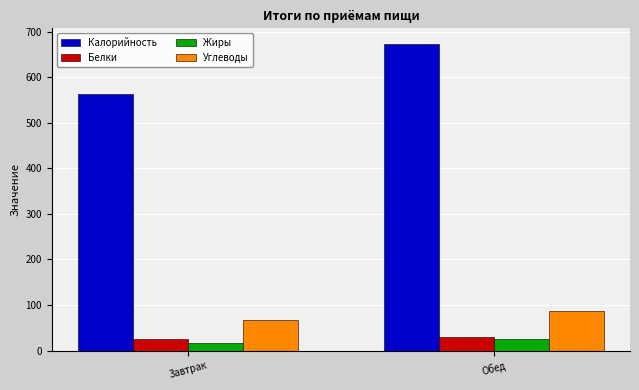

How many bars are there in total?

8